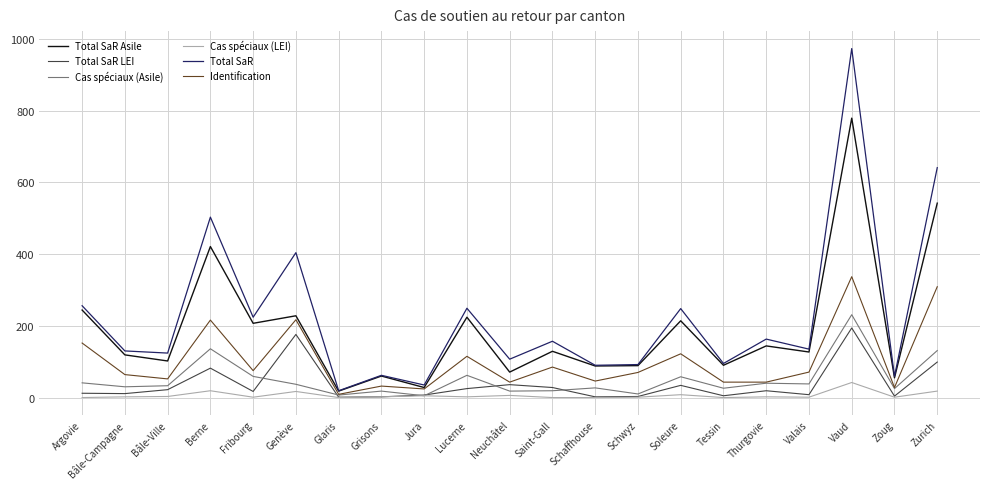

The value of Total SaR at Soleure is 138. True or false?

False